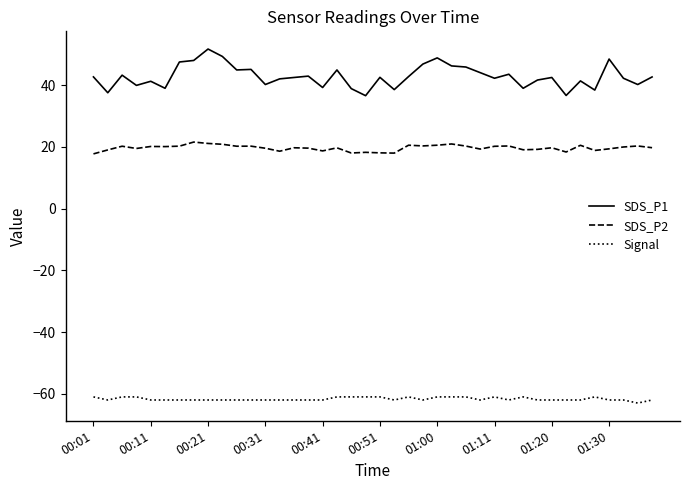

How many values in the Signal series exceed -62?

14